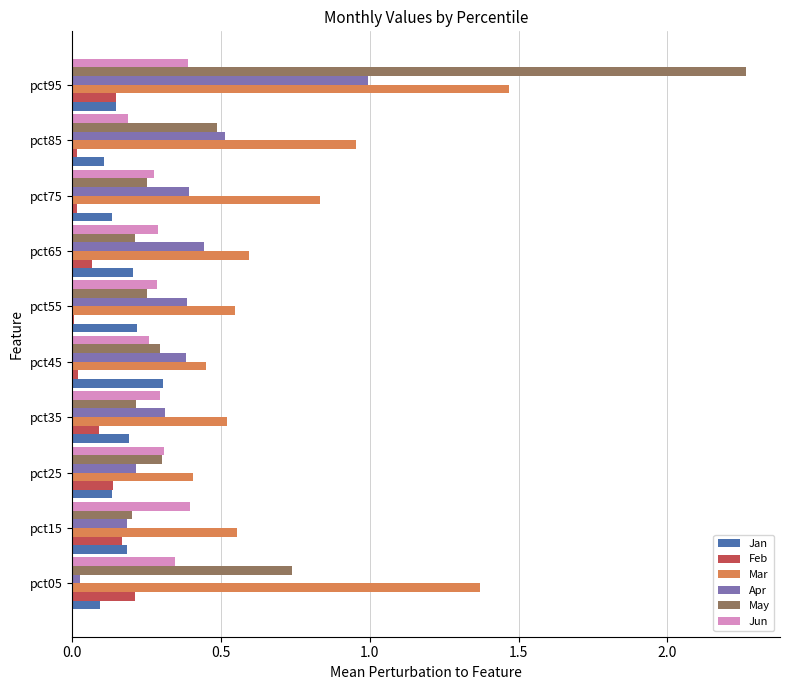

What are all the series names shown in the legend?

Jan, Feb, Mar, Apr, May, Jun